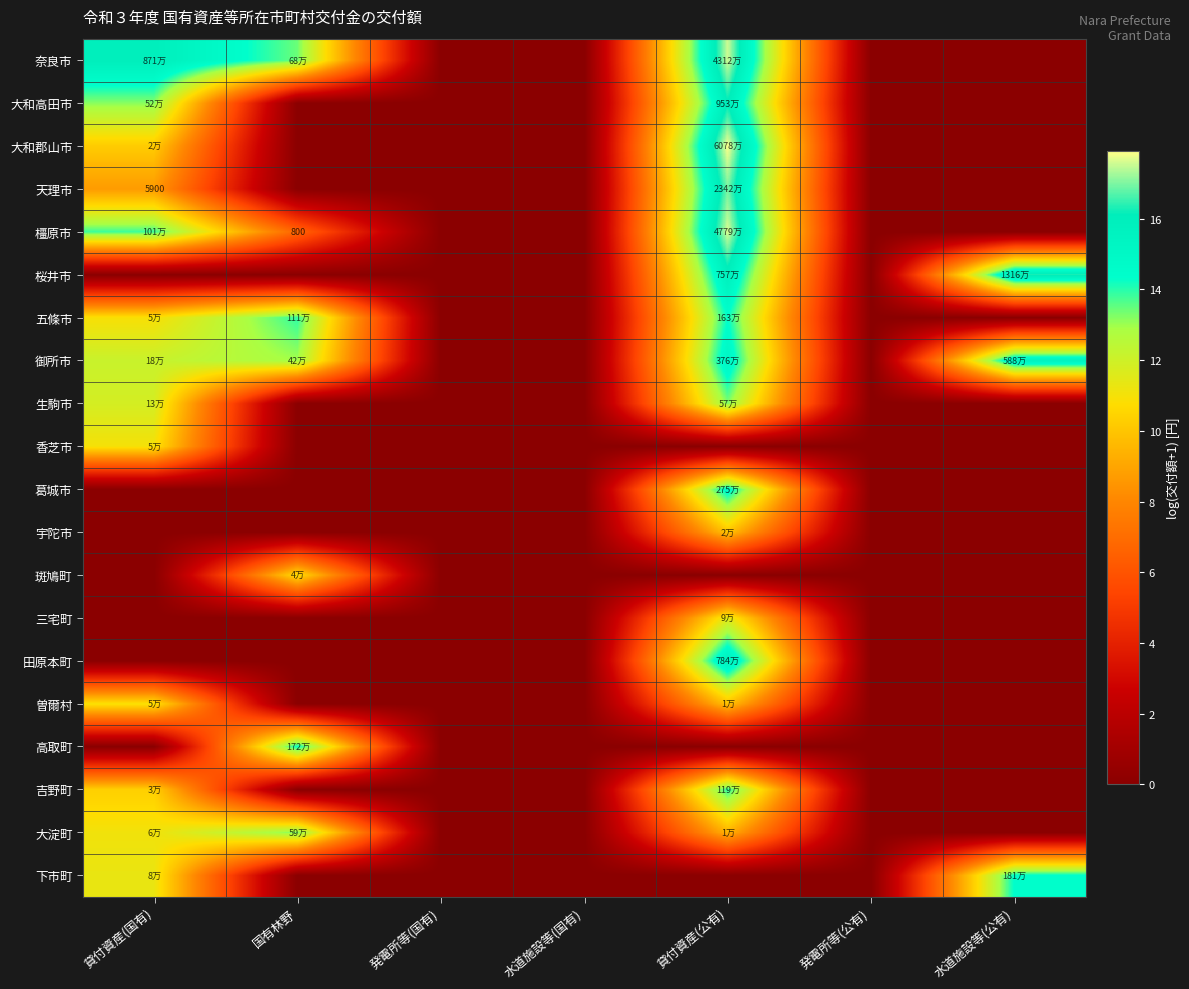

What is the difference between the 桜井市 values at 国有林野 and 貸付資産(公有)?

15.8